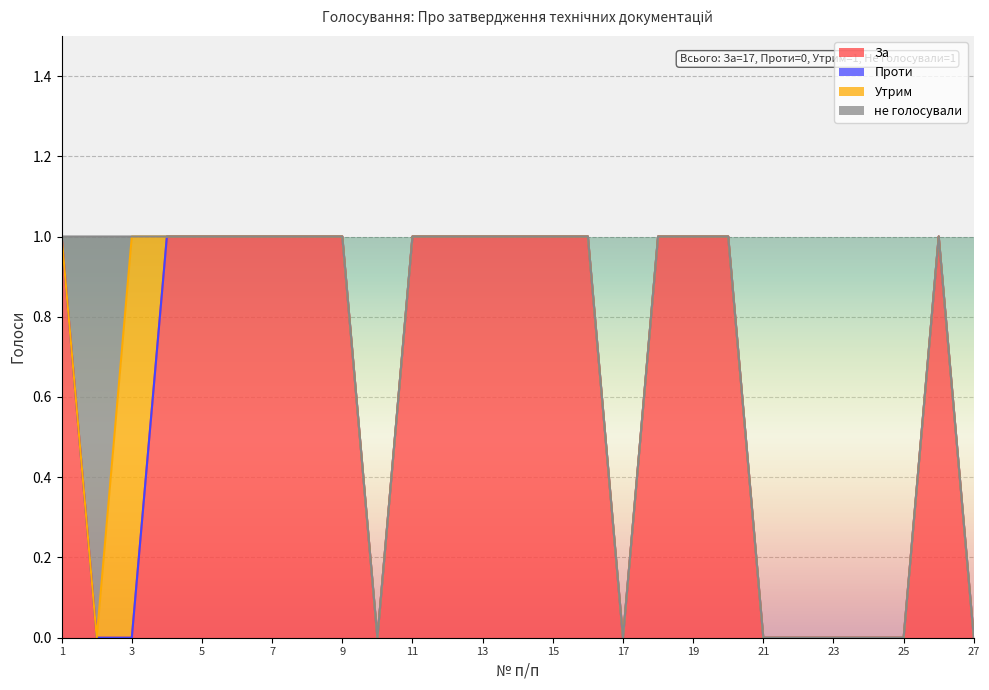

Reading left to right, extract all data points from this chart.

За: 1	0	0	1	1	1	1	1	1	0	1	1	1	1	1	1	0	1	1	1	0	0	0	0	0	1	0
Проти: 0	0	0	0	0	0	0	0	0	0	0	0	0	0	0	0	0	0	0	0	0	0	0	0	0	0	0
Утрим: 0	0	1	0	0	0	0	0	0	0	0	0	0	0	0	0	0	0	0	0	0	0	0	0	0	0	0
не голосували: 0	1	0	0	0	0	0	0	0	0	0	0	0	0	0	0	0	0	0	0	0	0	0	0	0	0	0